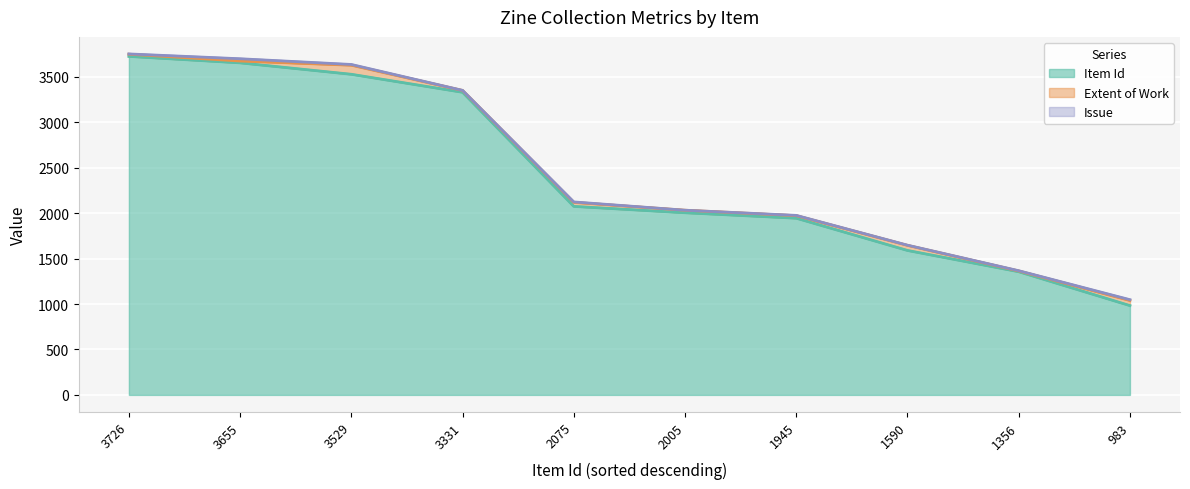

Which series changed the most between 2075 and 2005?

Item Id